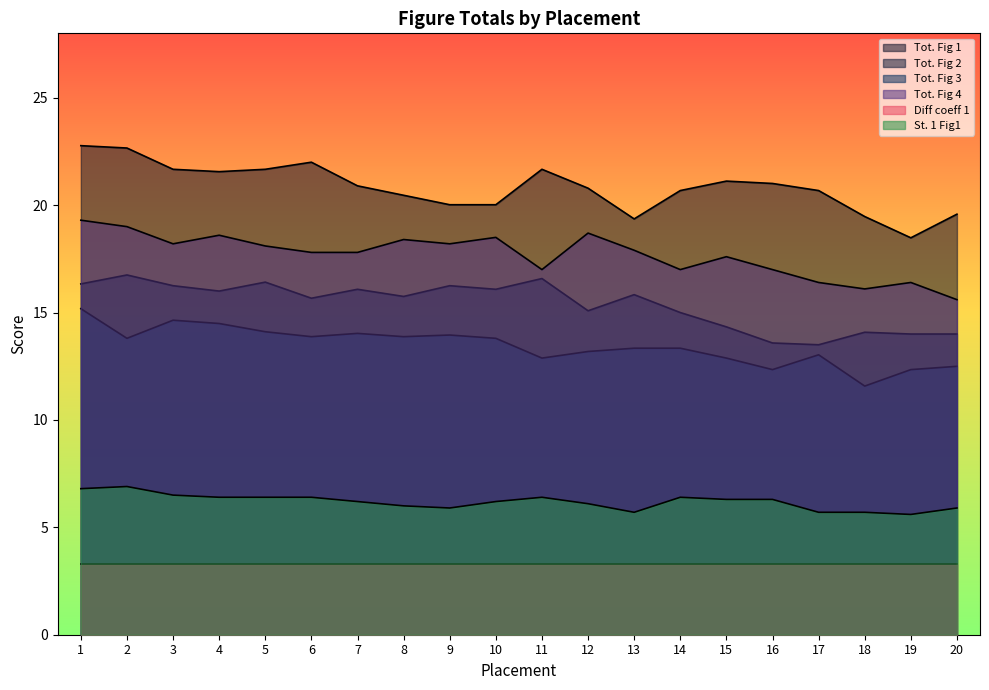

Rank the series at 13 from highest to lowest value.

Tot. Fig 1, Tot. Fig 4, Tot. Fig 2, Tot. Fig 3, St. 1 Fig1, Diff coeff 1